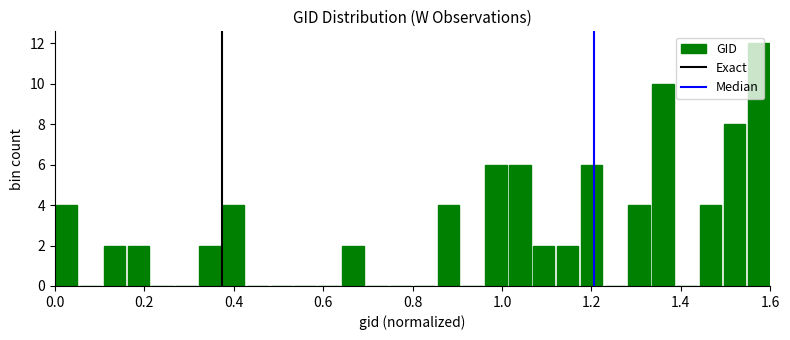

Around what value on the x-axis is the tallest bar? Give the approximate position of its centre, as read against the axis.

1.58